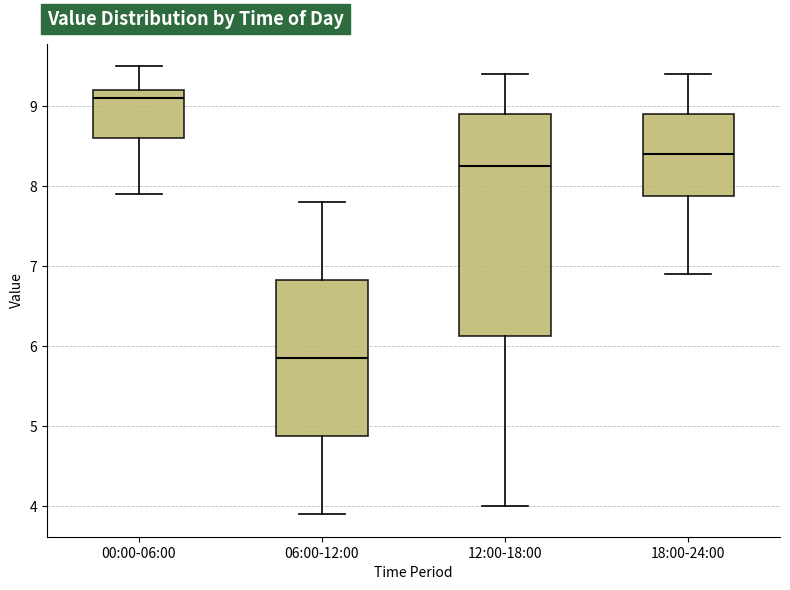

Reading left to right, transcribe this box plot: for each box, give where its median line is, the range the box spans, and where its two whiskers end, as read against the y-axis. The values are not printed on the chart, so give them approximately, as read against the axis.

00:00-06:00: median 9.1, box 8.6 to 9.2, whiskers 7.9 to 9.5
06:00-12:00: median 5.9, box 4.9 to 6.8, whiskers 3.9 to 7.8
12:00-18:00: median 8.3, box 6.1 to 8.9, whiskers 4.0 to 9.4
18:00-24:00: median 8.4, box 7.9 to 8.9, whiskers 6.9 to 9.4